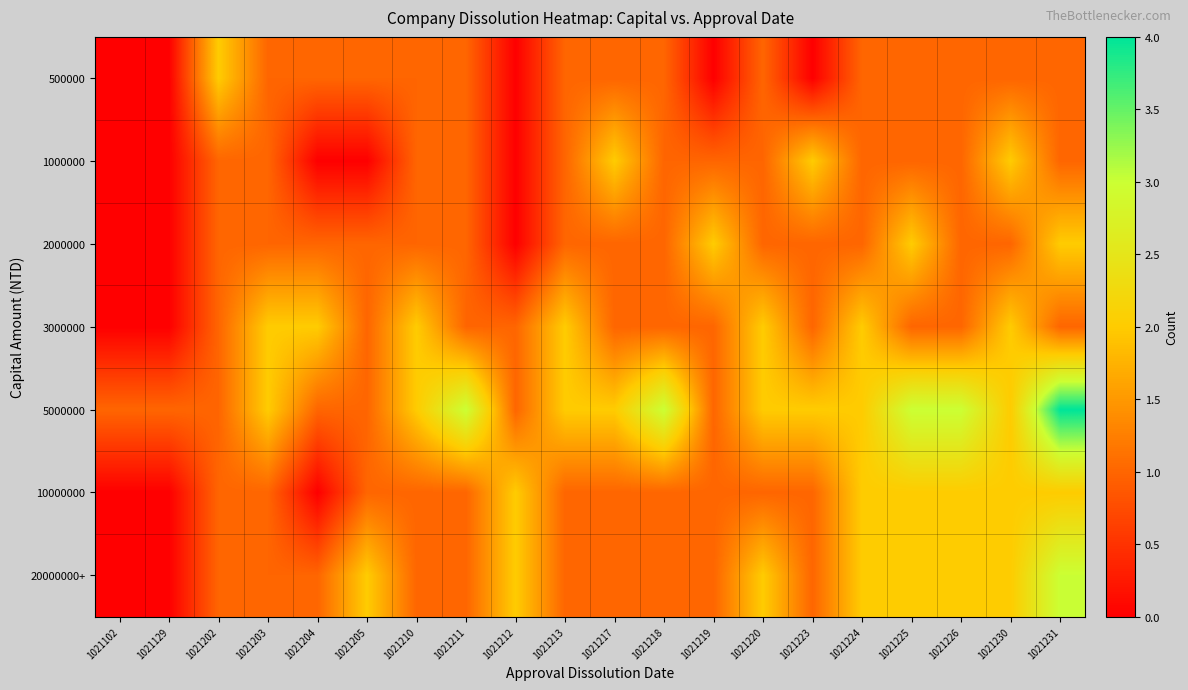

Which has a higher value, 1021223 or 1021204?

1021204